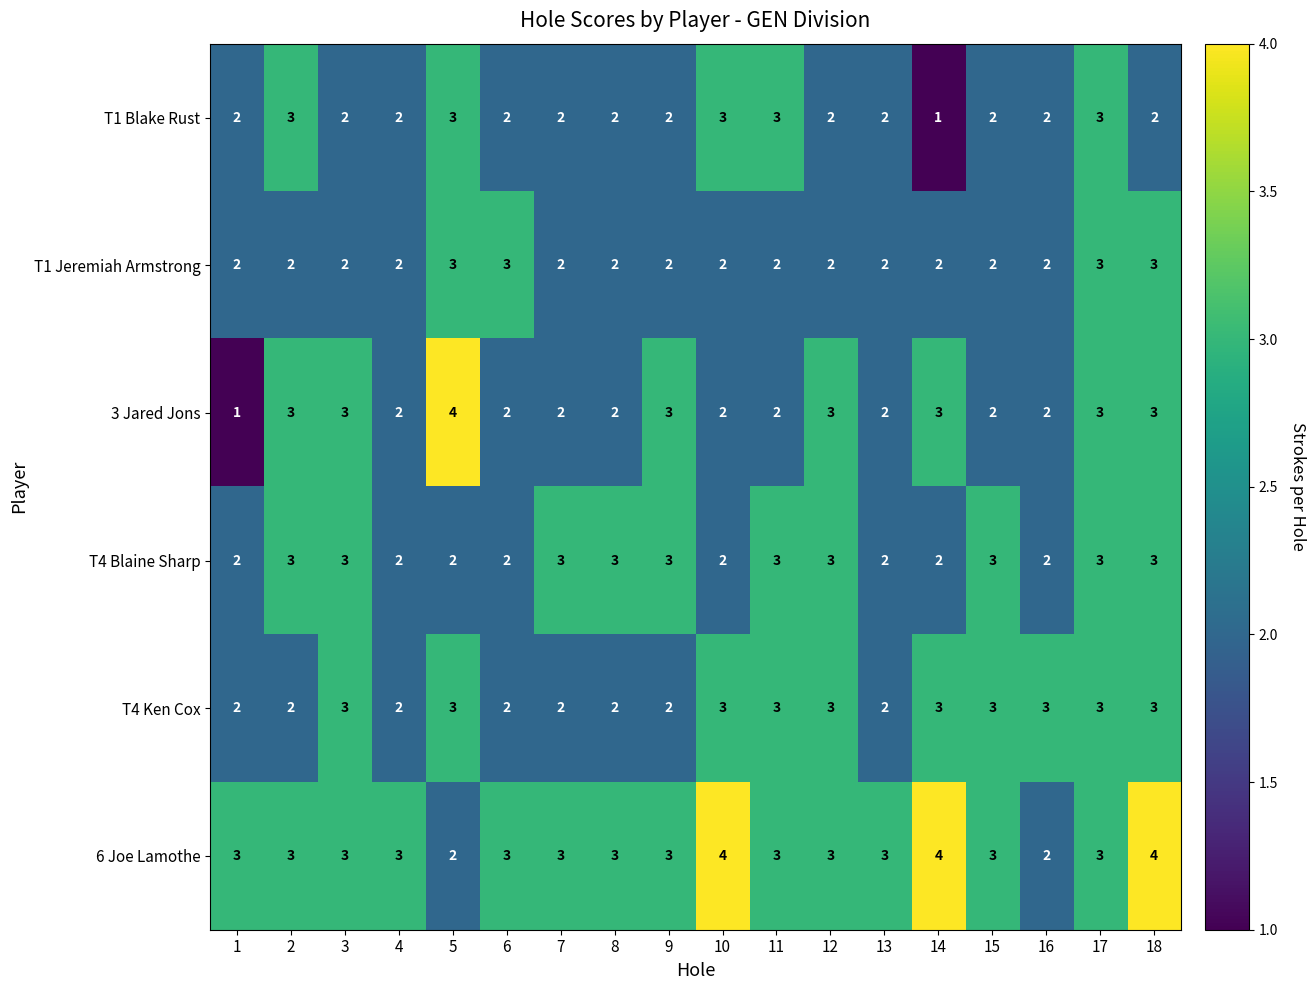

What is the maximum value for T4 Blaine Sharp?

3